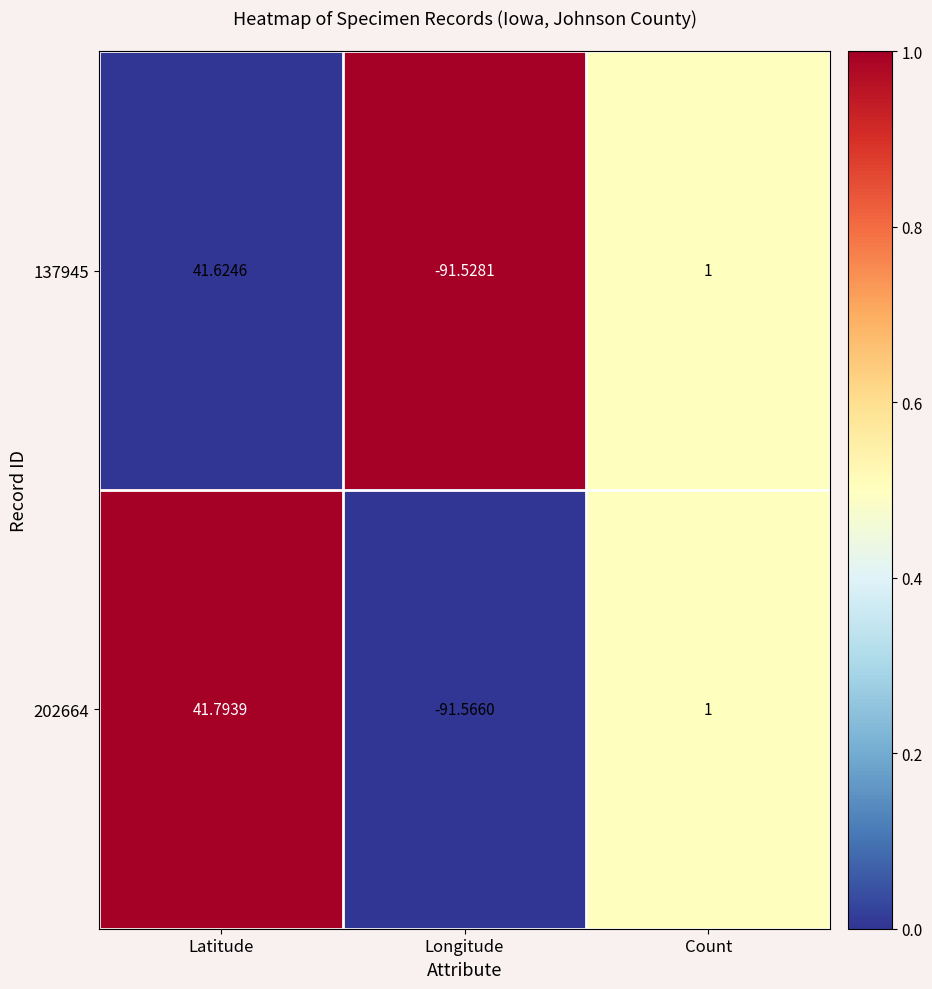

What is the total value across all series at Latitude?

83.4